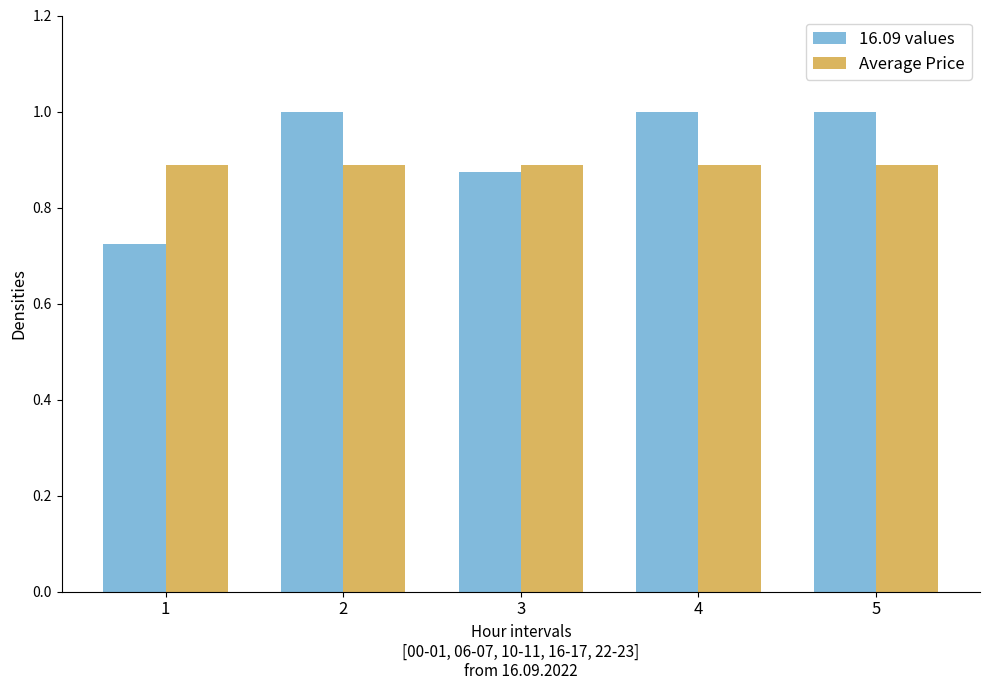

What is the greatest value displayed?

1.0